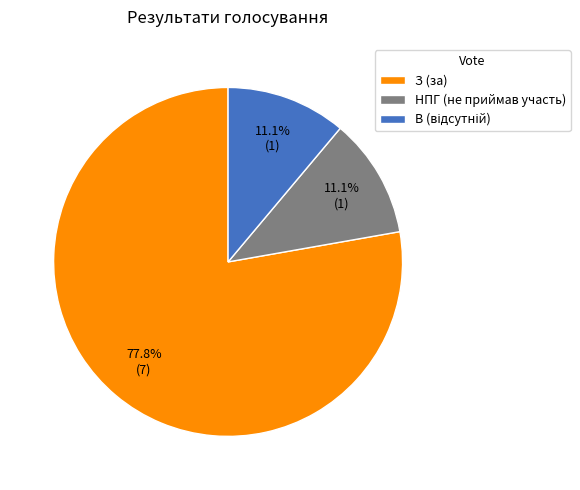

To the nearest percent, what is the difference between the В and З slice percentages?

67%